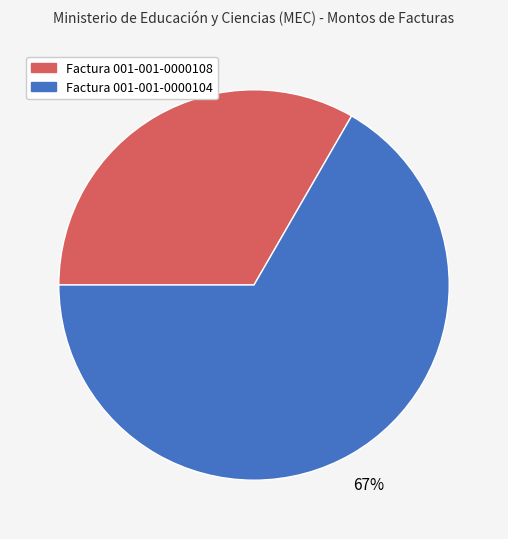

Approximately how many times larger is the value at Factura 001-001-0000104 compared to Factura 001-001-0000108?

2.0